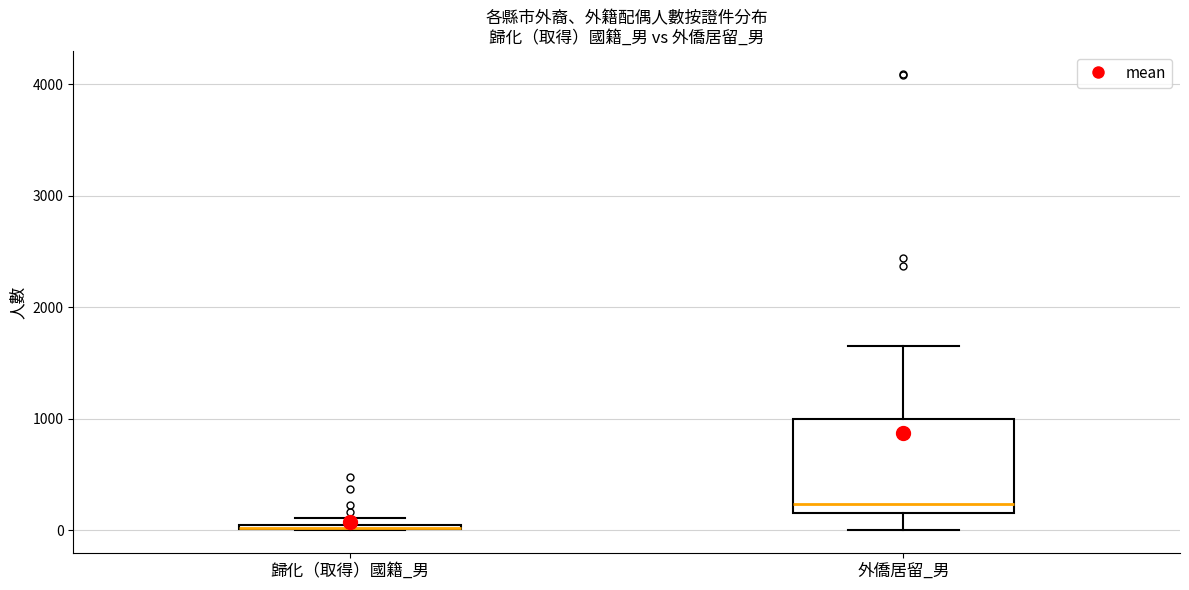

Where does the lower whisker of the box for 外僑居留_男 end on the y-axis? The values are not printed on the chart, so give them approximately, as read against the axis.

0